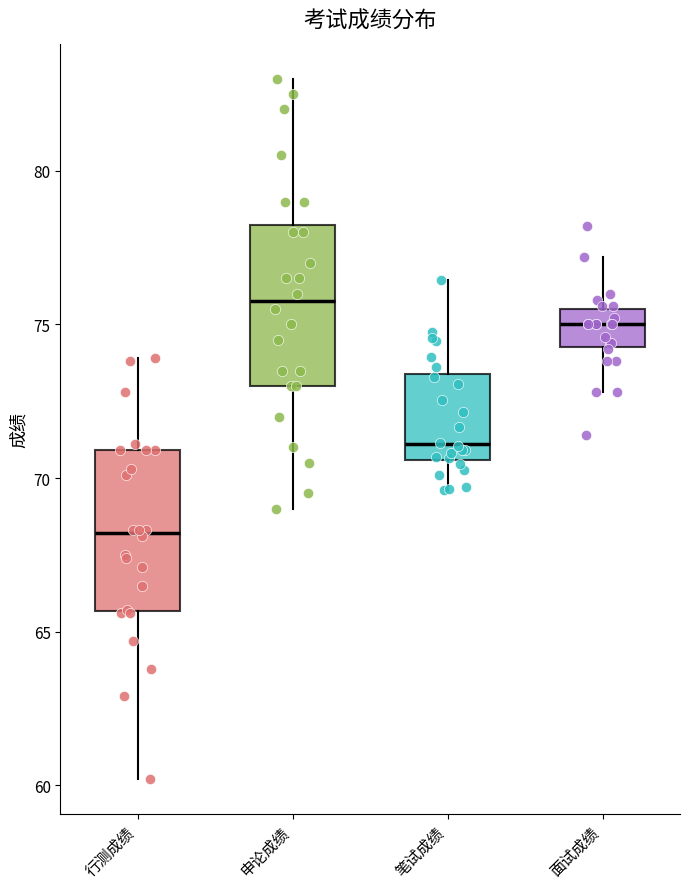

Reading left to right, transcribe this box plot: for each box, give where its median line is, the range the box spans, and where its two whiskers end, as read against the y-axis. The values are not printed on the chart, so give them approximately, as read against the axis.

行测成绩: median 68.0, box 65.5 to 71.0, whiskers 60.0 to 74.0
申论成绩: median 76.0, box 73.0 to 78.5, whiskers 69.0 to 83.0
笔试成绩: median 71.0, box 70.5 to 73.5, whiskers 69.5 to 76.5
面试成绩: median 75.0, box 74.5 to 75.5, whiskers 73.0 to 77.0